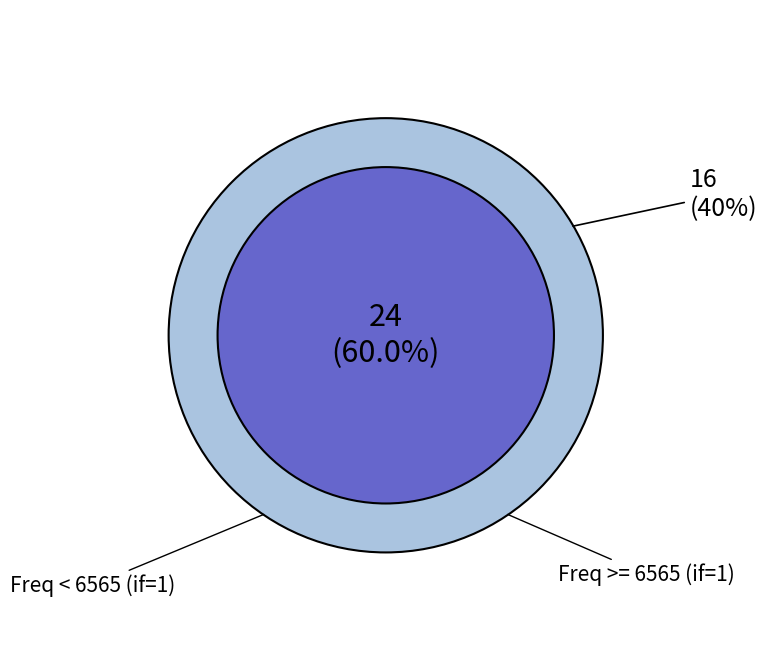

Does 6561.75 account for over 50% of the chart?

No